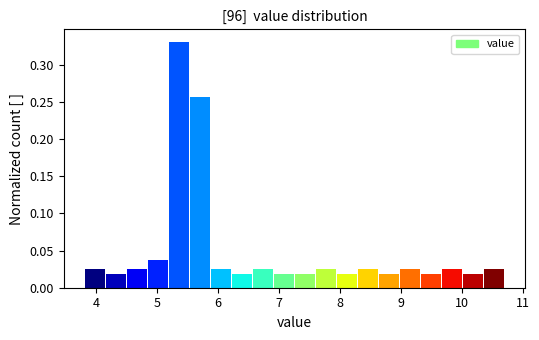

Around what value on the x-axis is the tallest bar? Give the approximate position of its centre, as read against the axis.

5.4